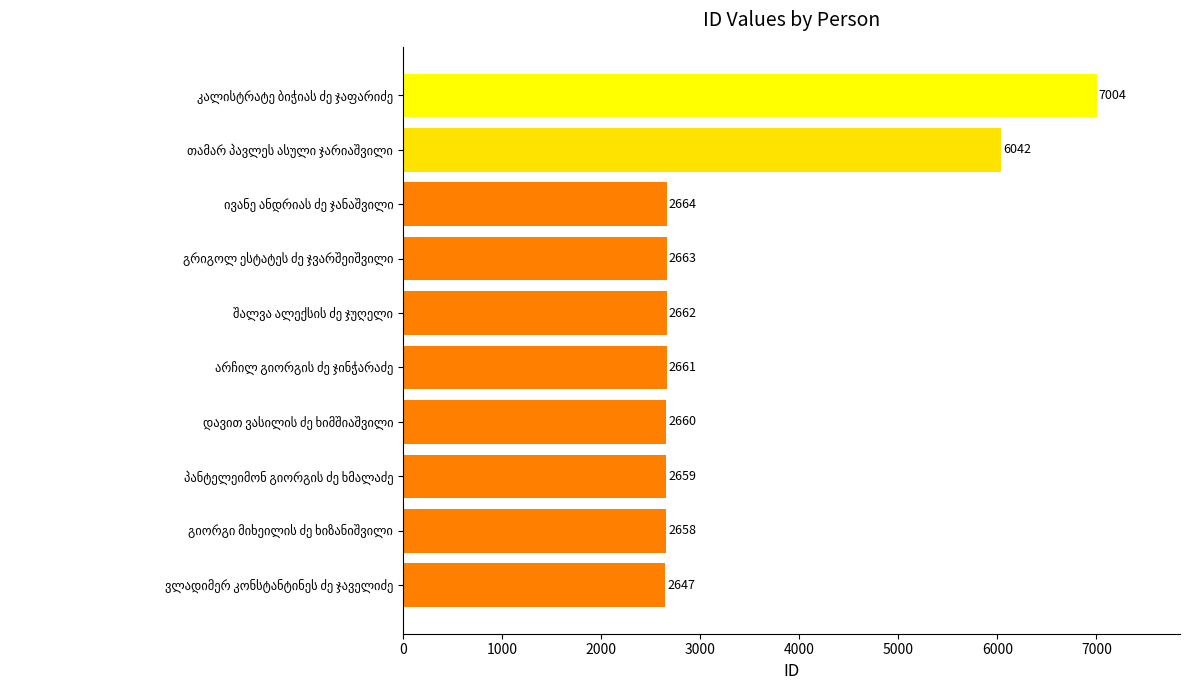

What is the value of the 1st bar from the top?

7004